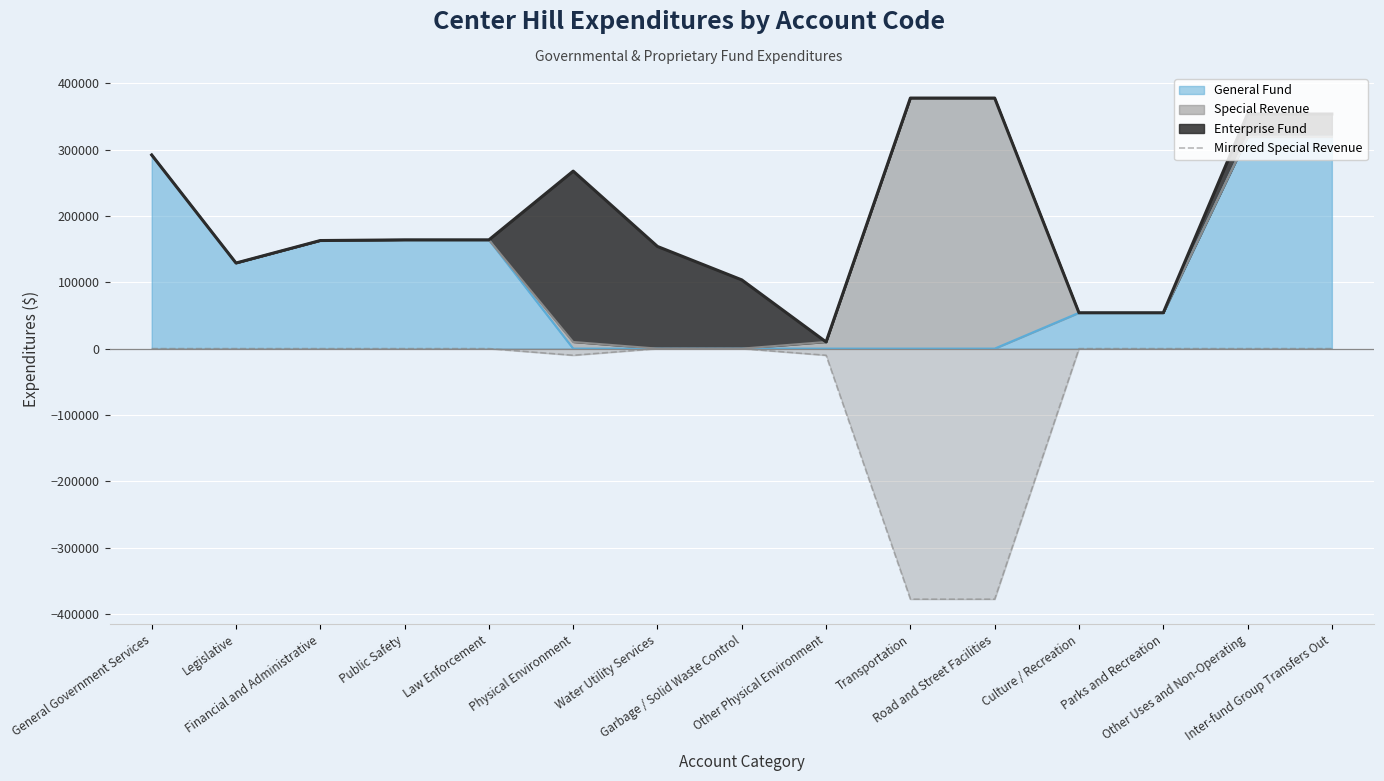

Reading left to right, list all the values displayed in this chart.

General Government Services=0	Legislative=0	Financial and Administrative=0	Public Safety=0	Law Enforcement=0	Physical Environment=-10030	Water Utility Services=0	Garbage / Solid Waste Control=0	Other Physical Environment=-10030	Transportation=-377718	Road and Street Facilities=-377718	Culture / Recreation=0	Parks and Recreation=0	Other Uses and Non-Operating=0	Inter-fund Group Transfers Out=0